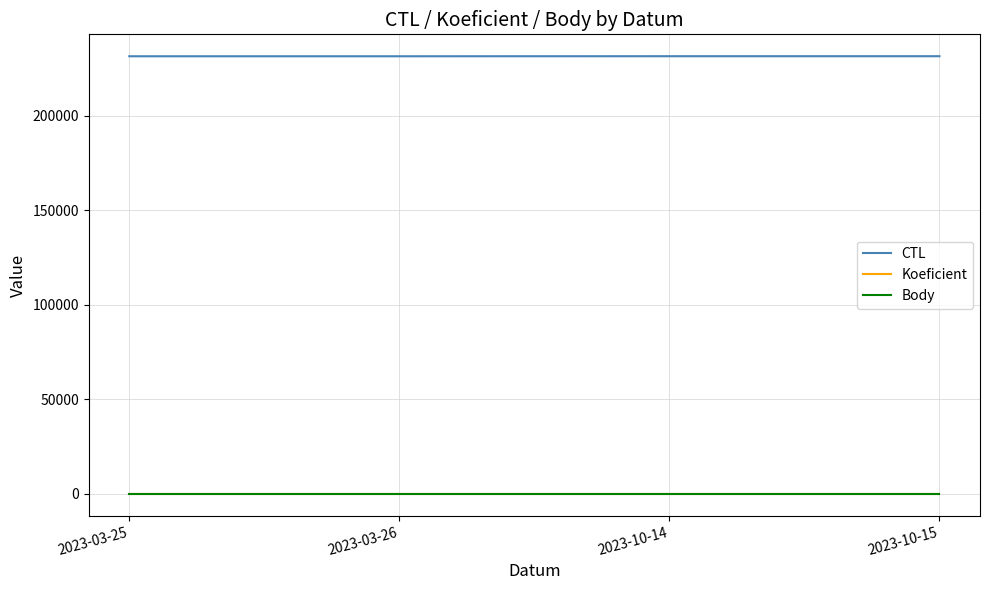

What is the sum of all CTL values?

926462